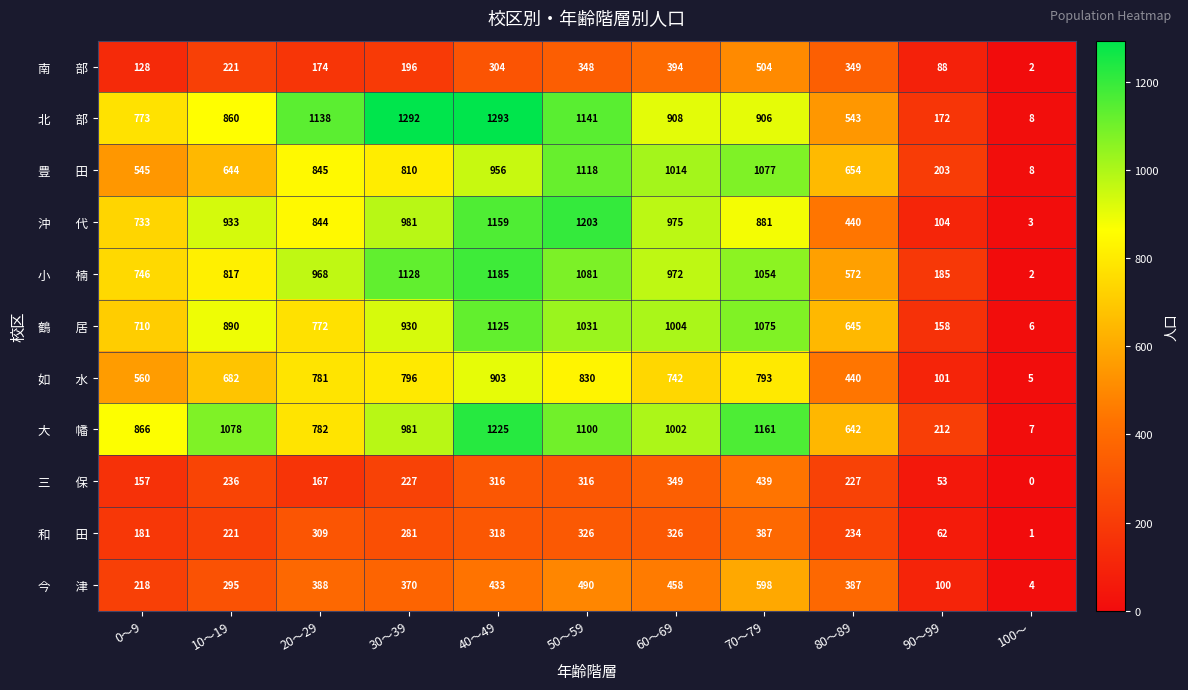

At which category is the sum across all series the highest?

40～49